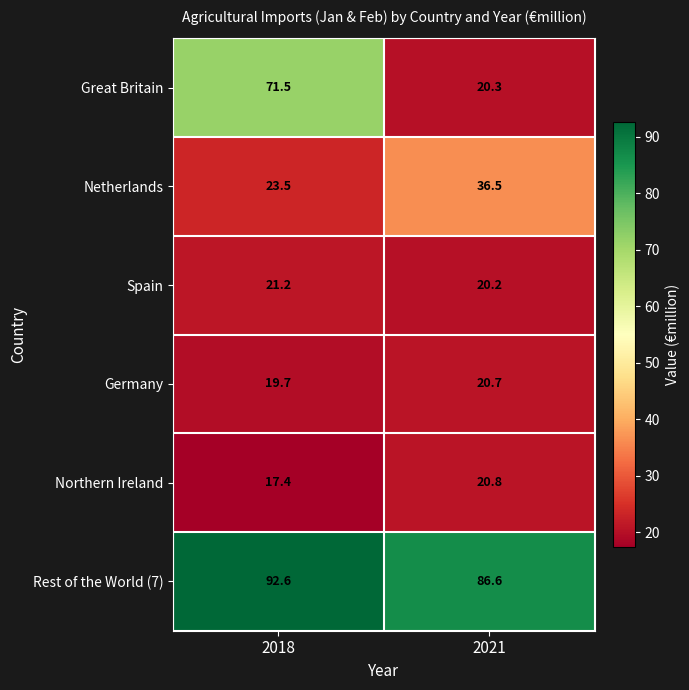

What is the spread (max minus min) of values at 2021?

66.4